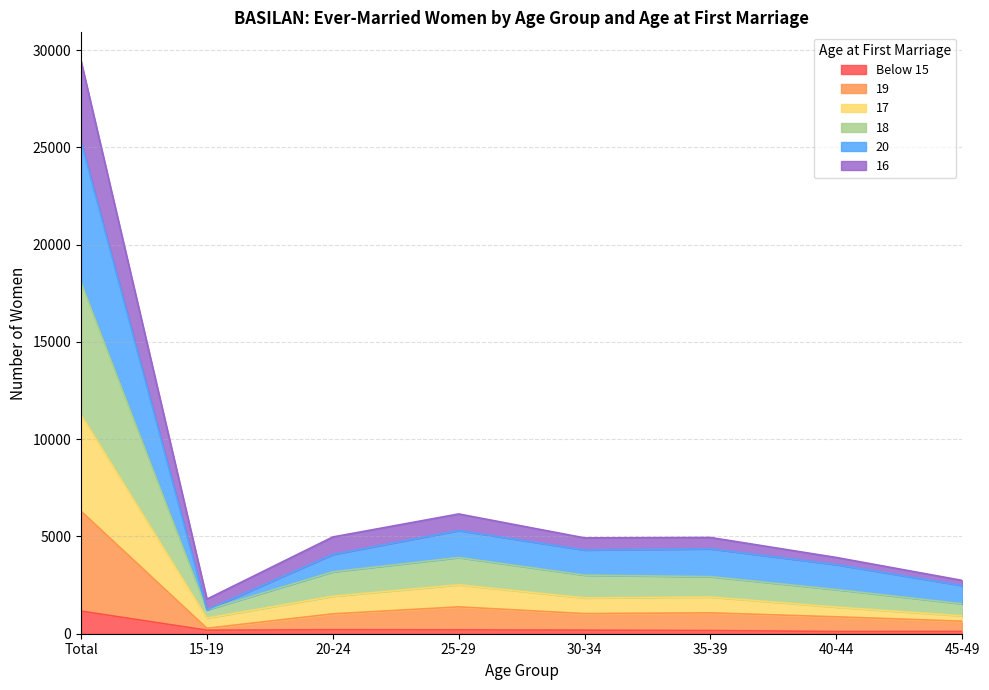

At which category is the sum across all series the highest?

Total